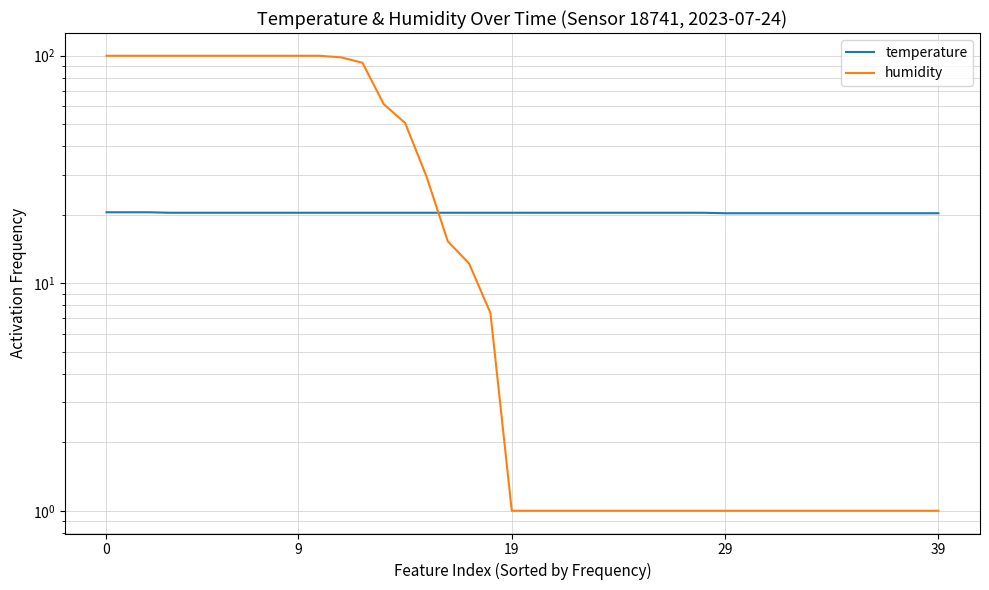

Reading right to left, extract all data points from this chart.

temperature: 20.3	20.3	20.3	20.3	20.3	20.3	20.3	20.3	20.3	20.3	20.3	20.4	20.4	20.4	20.4	20.4	20.4	20.4	20.4	20.4	20.4	20.4	20.4	20.4	20.4	20.4	20.4	20.4	20.4	20.4	20.4	20.4	20.4	20.4	20.4	20.4	20.4	20.5	20.5	20.5
humidity: 1.0	1.0	1.0	1.0	1.0	1.0	1.0	1.0	1.0	1.0	1.0	1.0	1.0	1.0	1.0	1.0	1.0	1.0	1.0	1.0	1.0	7.4	12.2	15.3	29.5	50.6	61.2	93.1	98.3	99.9	99.9	99.9	99.9	99.9	99.9	99.9	99.9	99.9	99.9	99.9